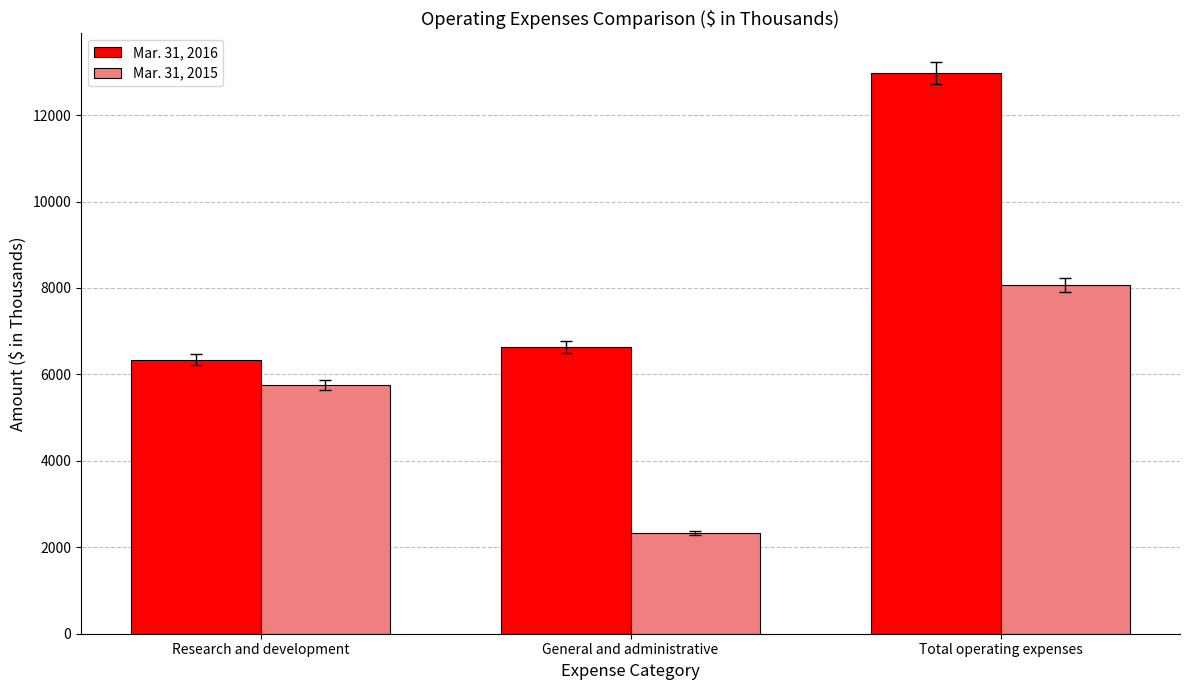

How many data points in Mar. 31, 2015 are less than 5758?

1